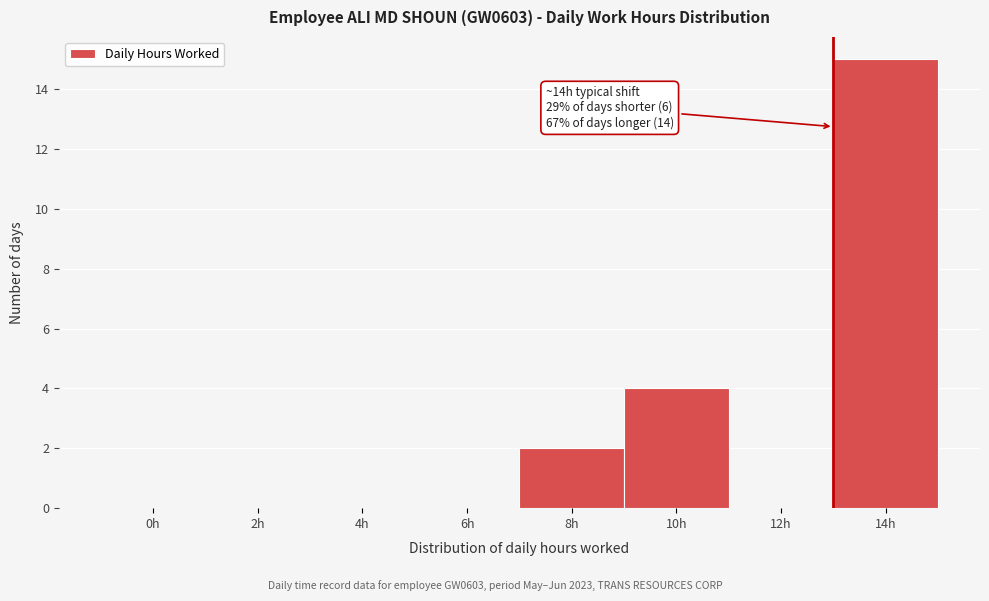

Reading left to right, transcribe all the data shown in this chart.

0h=0	2h=0	4h=0	6h=0	8h=2	10h=4	12h=0	14h=15